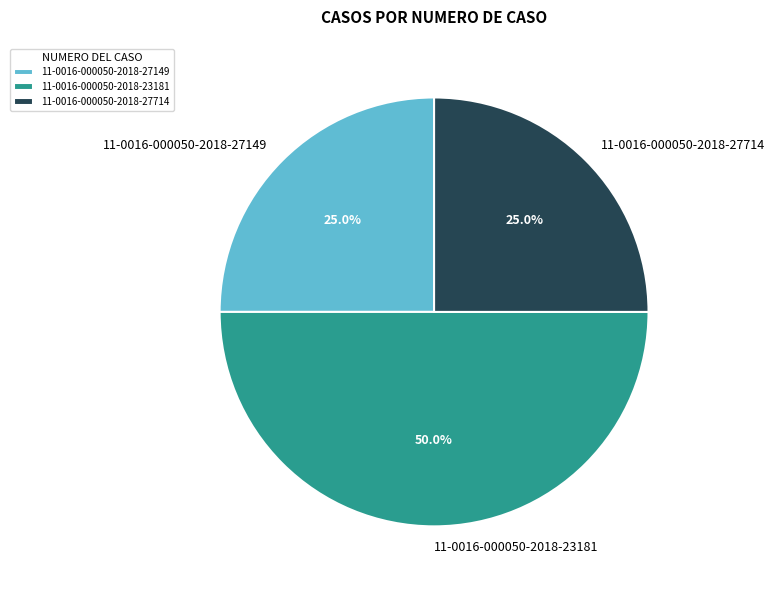

Does 11-0016-000050-2018-27714 represent more than half of the total?

No